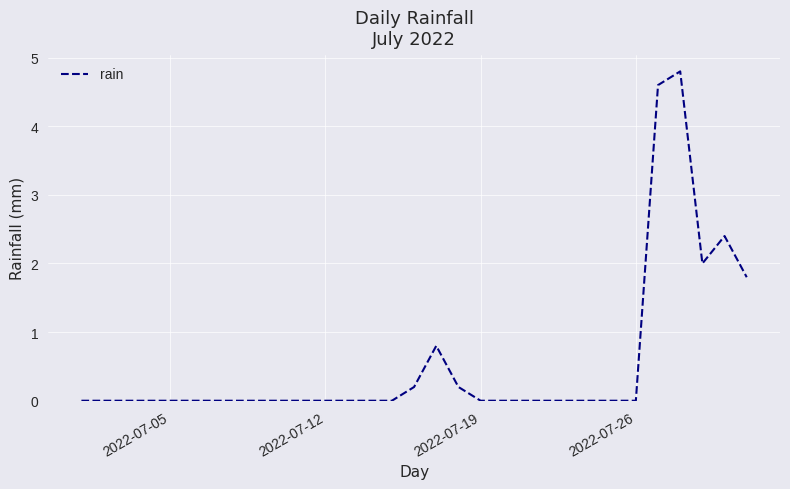

What is the maximum value shown in the chart?

4.8